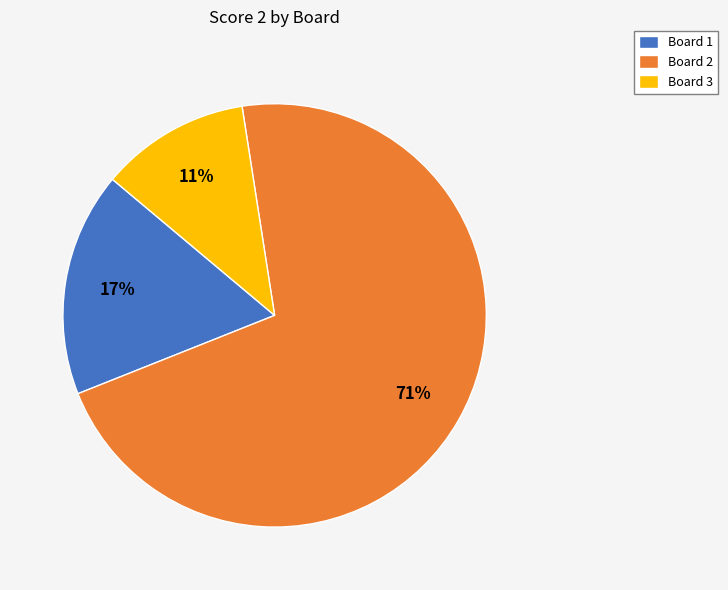

To the nearest percent, what is the average slice percentage?

33%